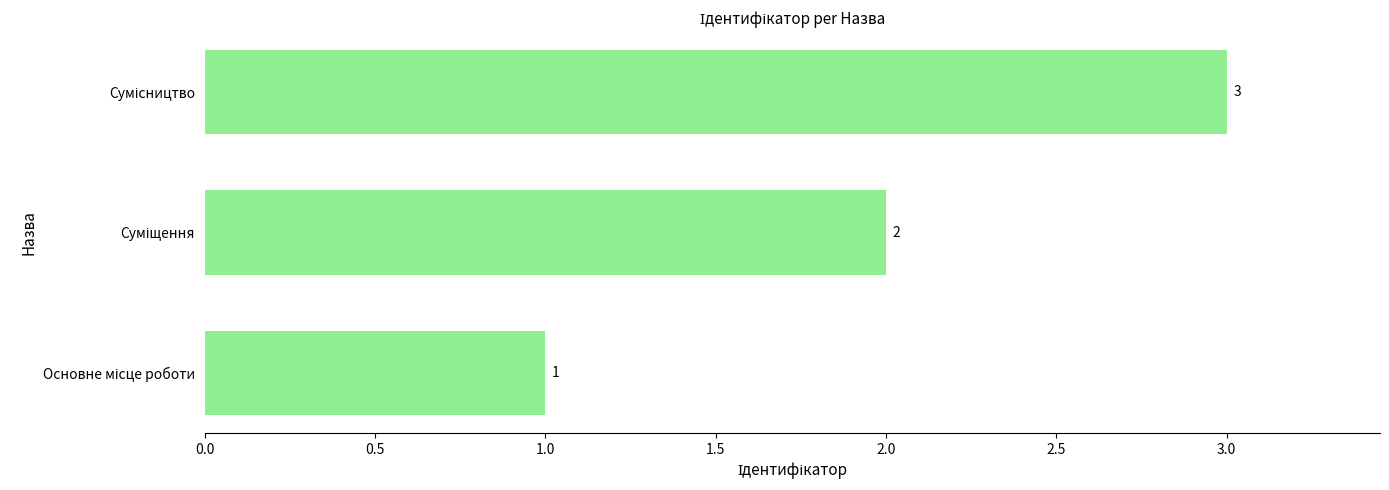

What is the maximum value shown in the chart?

3